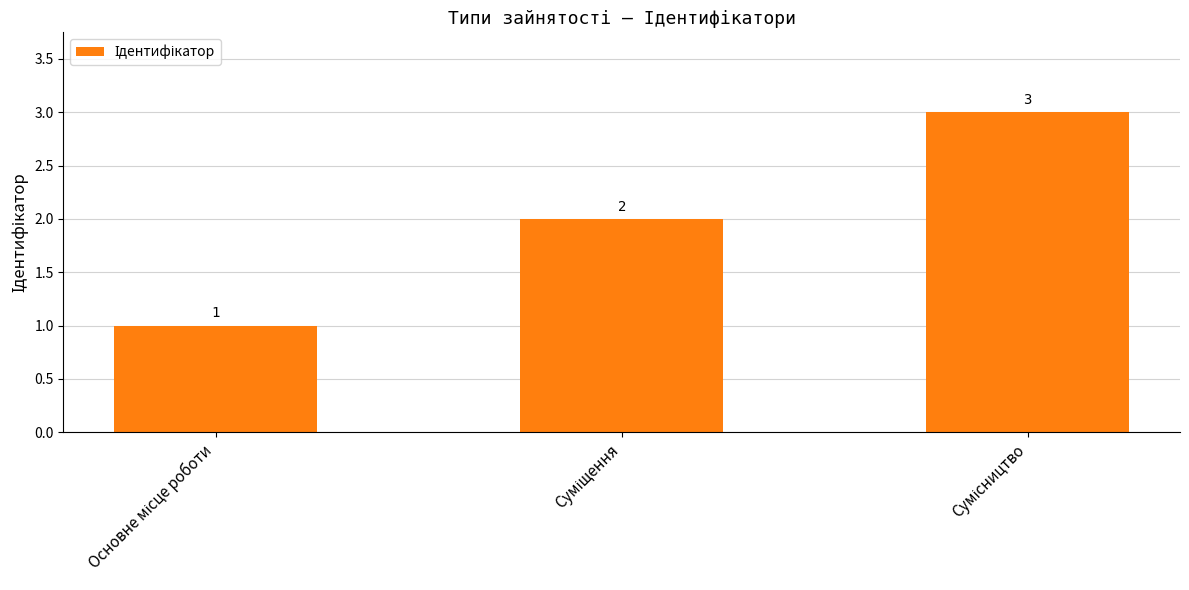

What is the maximum value shown in the chart?

3